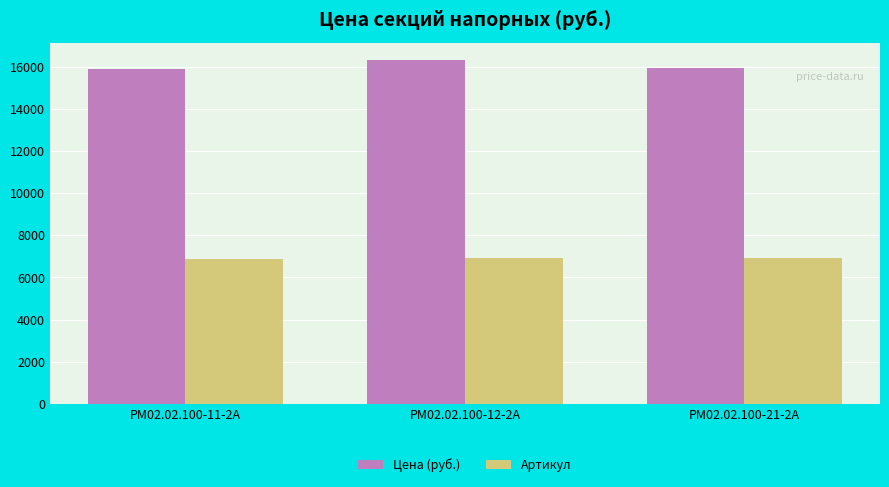

What is the approximate value of Цена (руб.) at РМ02.02.100-11-2А, to the nearest 50?

15900